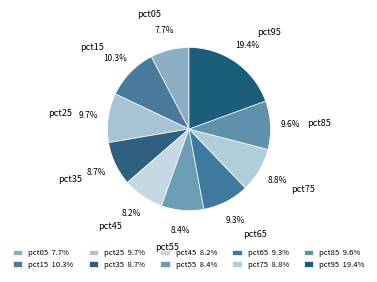

Does pct95 account for over 50% of the chart?

No